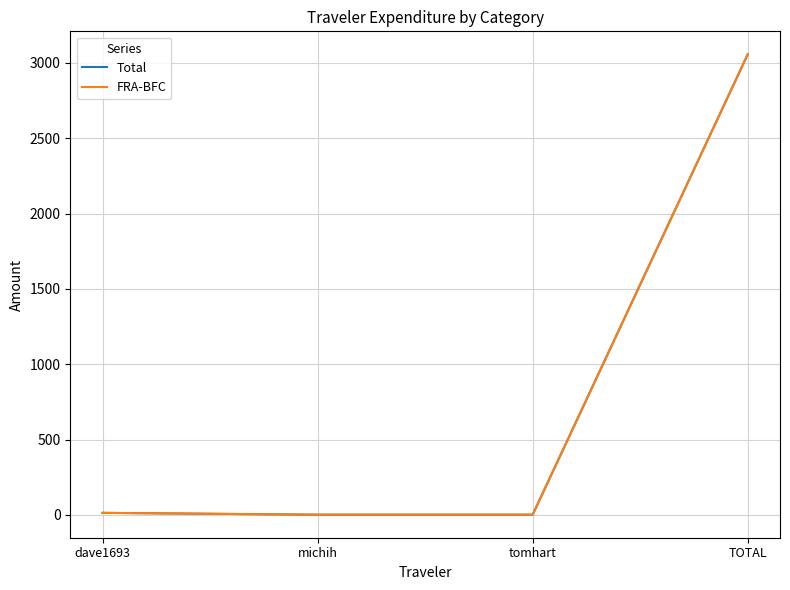

Between dave1693 and TOTAL, which series saw the biggest shift?

Total